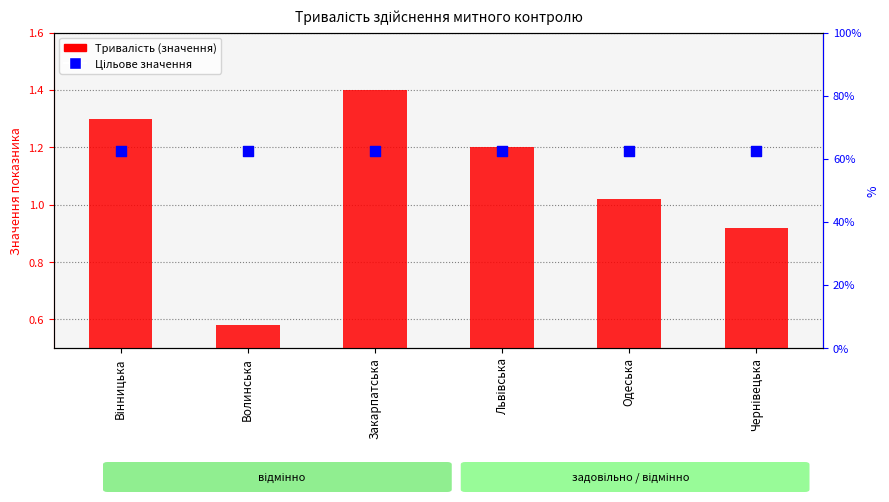

Which series reaches the maximum Y coordinate?

Цільове значення